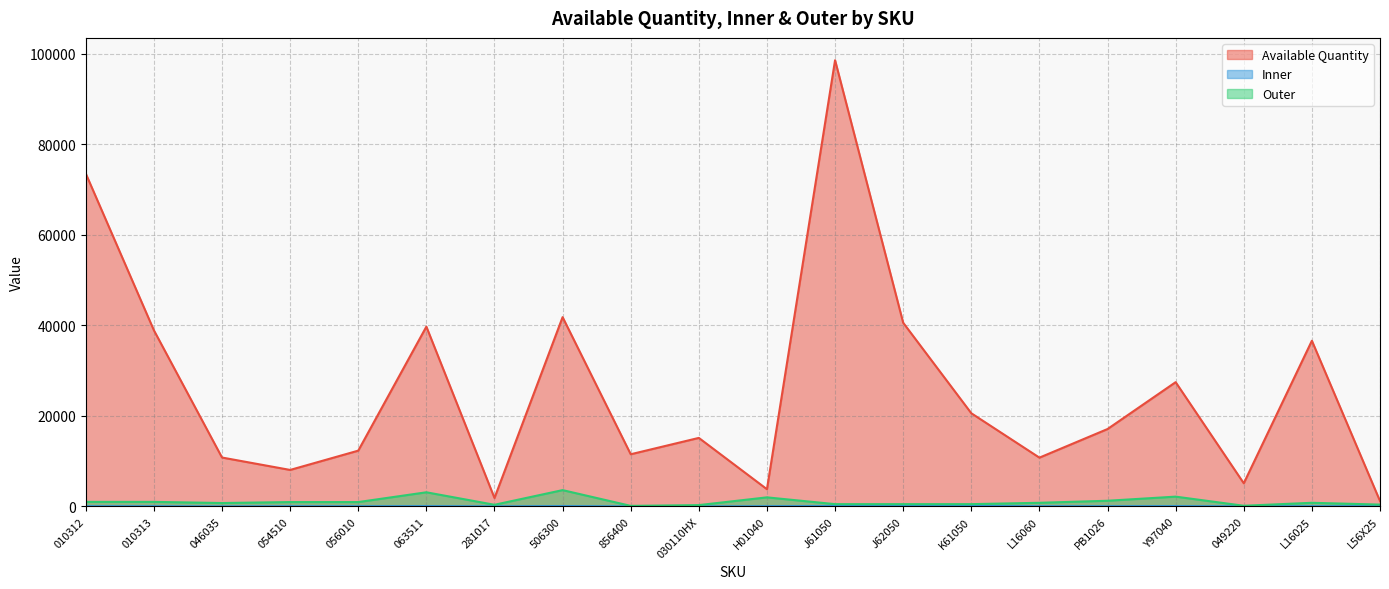

What is the spread (max minus min) of values at 856400?

11510